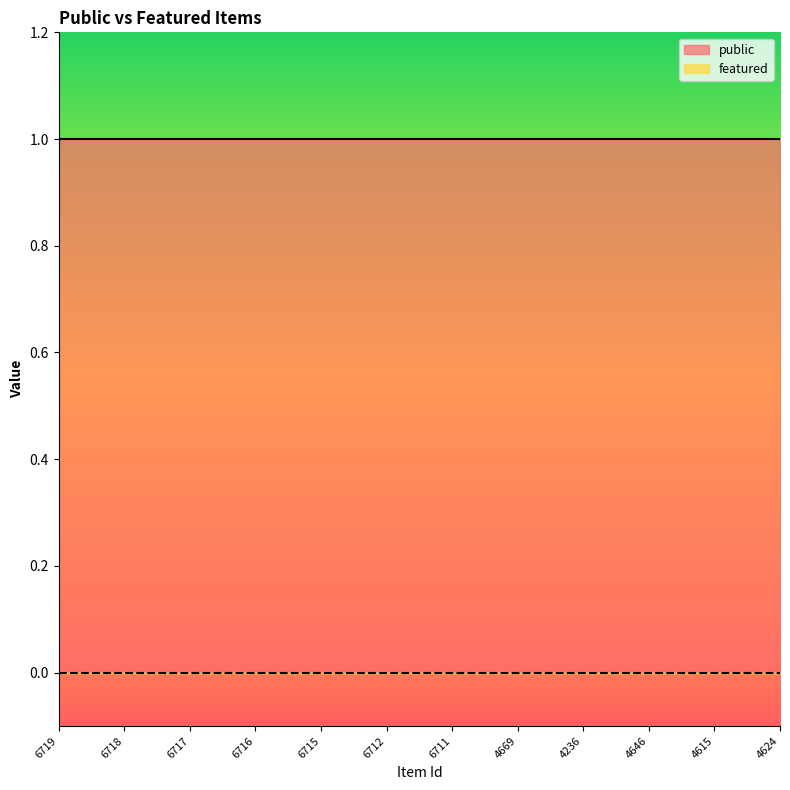

Which series has the largest total across all categories?

public